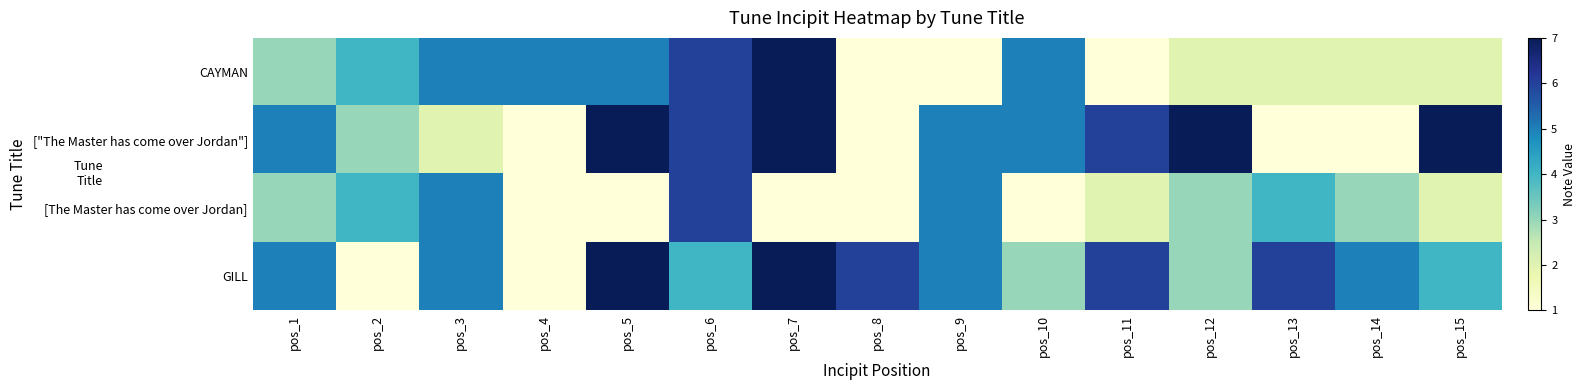

Reading left to right, extract all data points from this chart.

CAYMAN: pos_1=3	pos_2=4	pos_3=5	pos_4=5	pos_5=5	pos_6=6	pos_7=7	pos_8=1	pos_9=1	pos_10=5	pos_11=1	pos_12=2	pos_13=2	pos_14=2	pos_15=2
["The Master has come over Jordan"]: pos_1=5	pos_2=3	pos_3=2	pos_4=1	pos_5=7	pos_6=6	pos_7=7	pos_8=1	pos_9=5	pos_10=5	pos_11=6	pos_12=7	pos_13=1	pos_14=1	pos_15=7
[The Master has come over Jordan]: pos_1=3	pos_2=4	pos_3=5	pos_4=1	pos_5=1	pos_6=6	pos_7=1	pos_8=1	pos_9=5	pos_10=1	pos_11=2	pos_12=3	pos_13=4	pos_14=3	pos_15=2
GILL: pos_1=5	pos_2=1	pos_3=5	pos_4=1	pos_5=7	pos_6=4	pos_7=7	pos_8=6	pos_9=5	pos_10=3	pos_11=6	pos_12=3	pos_13=6	pos_14=5	pos_15=4